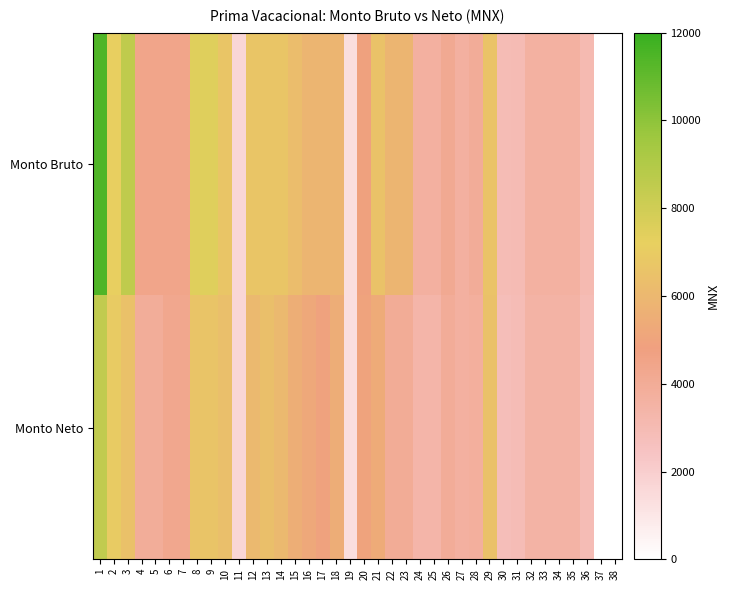

Reading right to left, list all the values displayed in this chart.

Monto Bruto: 38=0.0	37=0.0	36=3054.4	35=3624.6	34=3624.6	33=3624.6	32=3624.6	31=2993.3	30=2931.2	29=6601.6	28=3970.8	27=3665.3	26=4154.0	25=3665.3	24=3665.3	23=5862.5	22=5862.5	21=6546.4	20=4885.4	19=1335.3	18=5862.5	17=5862.5	16=5862.5	15=6249.1	14=6675.8	13=6675.8	12=6675.8	11=1676.1	10=6675.8	9=7485.9	8=7485.9	7=4408.1	6=4408.1	5=4408.1	4=4408.1	3=8553.3	2=7127.7	1=11402.9
Monto Neto: 38=0.0	37=0.0	36=2934.2	35=3504.4	34=3504.4	33=3504.4	32=3504.4	31=2873.1	30=2811.0	29=6481.4	28=3780.0	27=3665.3	26=3950.0	25=3333.7	24=3367.4	23=4001.0	22=4001.0	21=5345.2	20=4998.3	19=1335.3	18=5465.9	17=4958.1	16=5215.6	15=5484.7	14=6052.7	13=6385.5	12=6052.7	11=1676.1	10=6351.7	9=6632.9	8=6632.9	7=4299.9	6=4299.9	5=3901.8	4=3901.8	3=6475.9	2=6950.0	1=8470.6